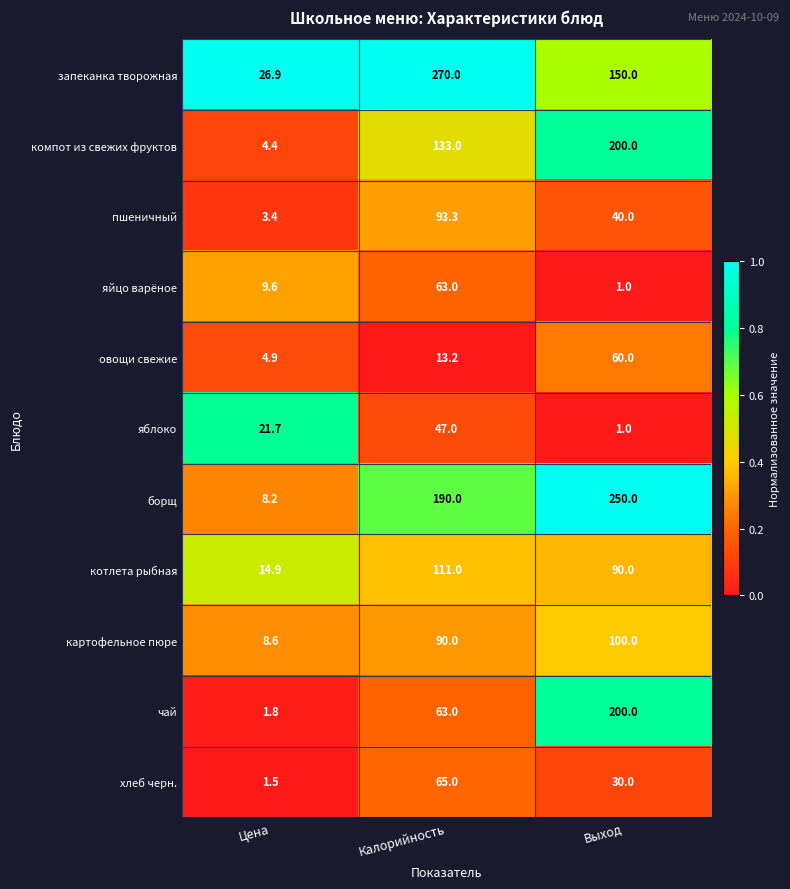

Is it true that яйцо варёное equals 9.6 at Цена?

True